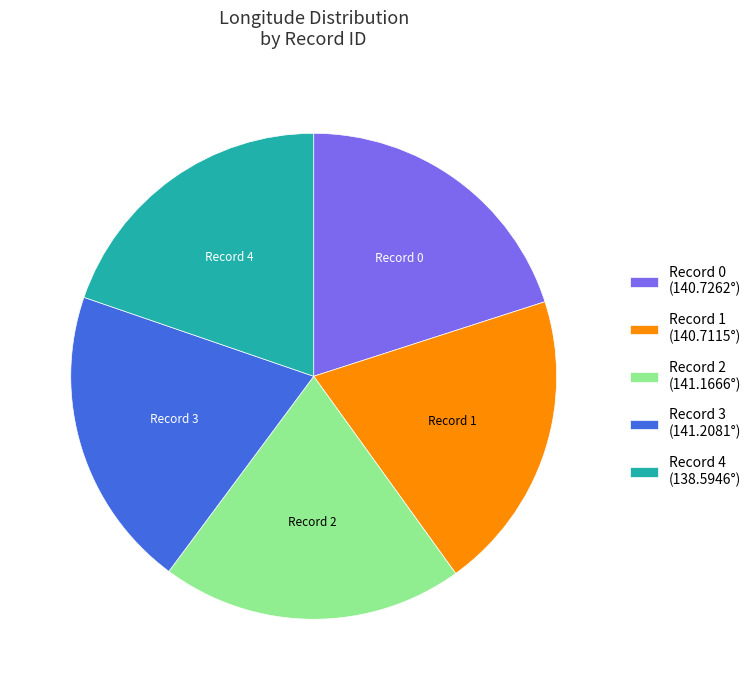

Combined, do Record 4 and Record 1 account for over 50%?

No